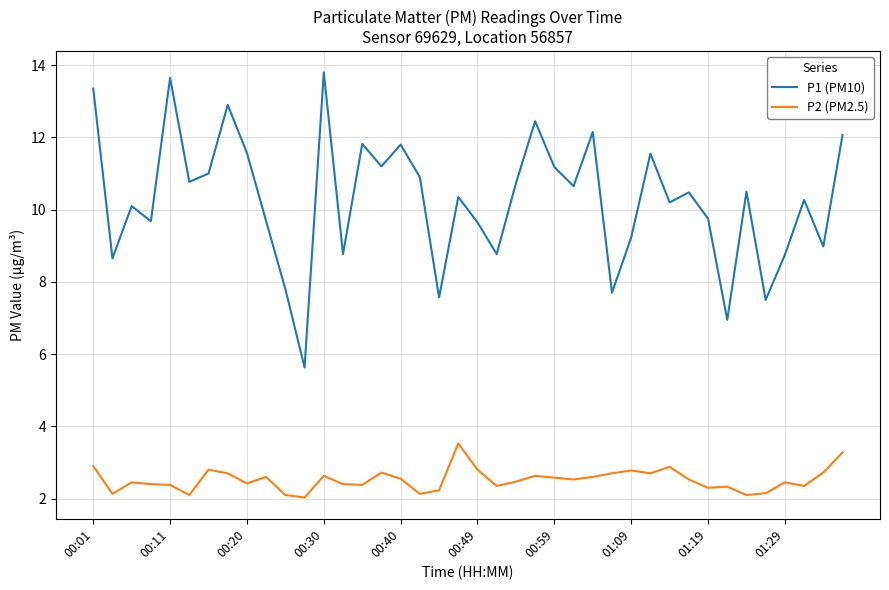

Which series has the largest total across all categories?

P1 (PM10)